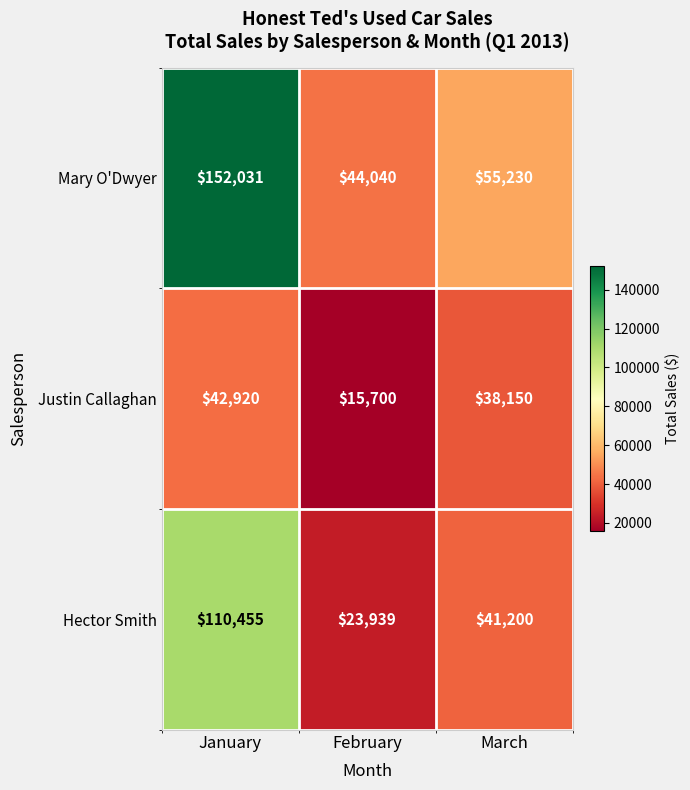

Between January and February, which series saw the biggest shift?

Mary O'Dwyer